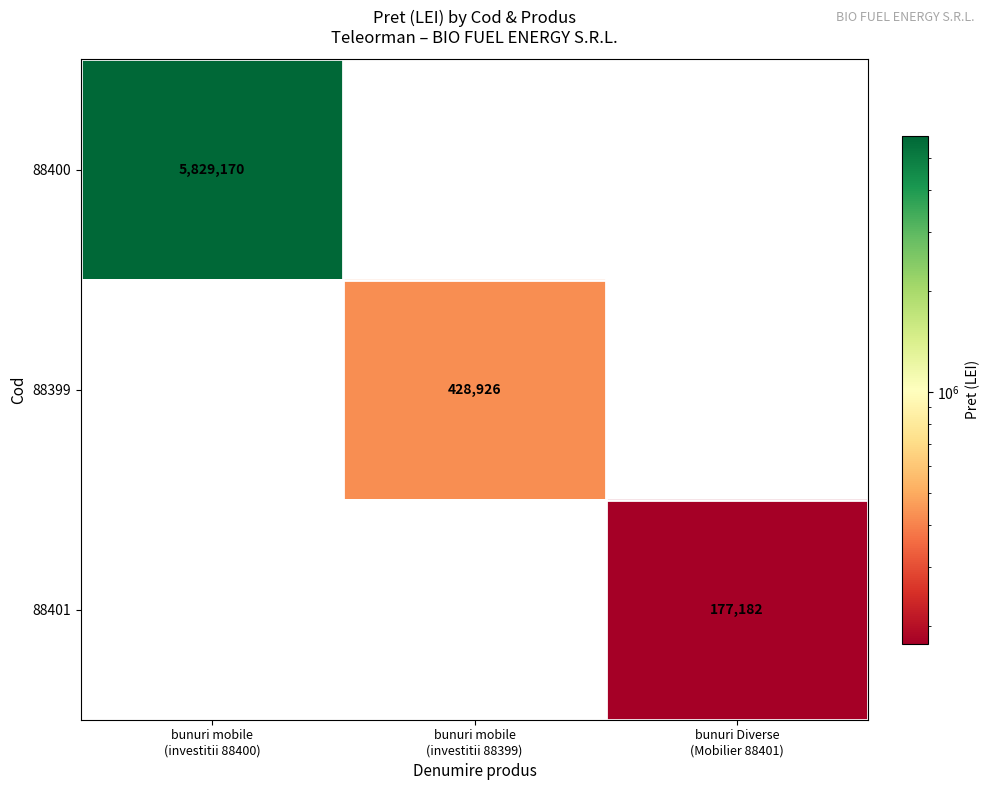

True or false: 88399 has a value of 0.0 at bunuri mobile (investitii 88400).

True